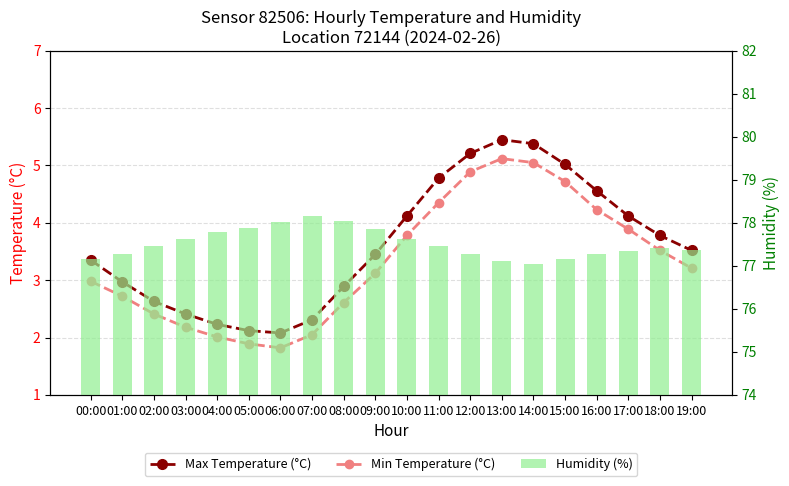

How many data points in Min Temperature (°C) are less than 3?

9